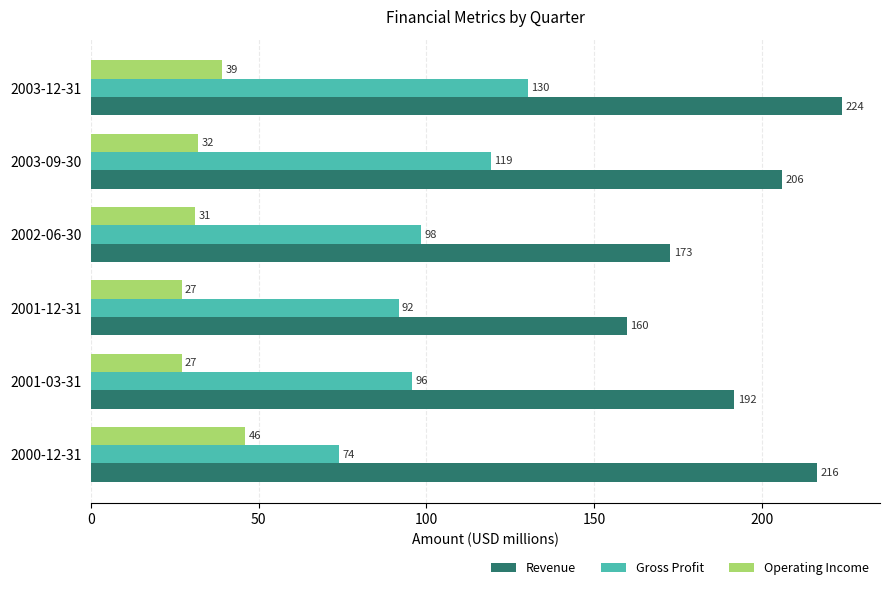

What is the average value of the Revenue series?

195.2